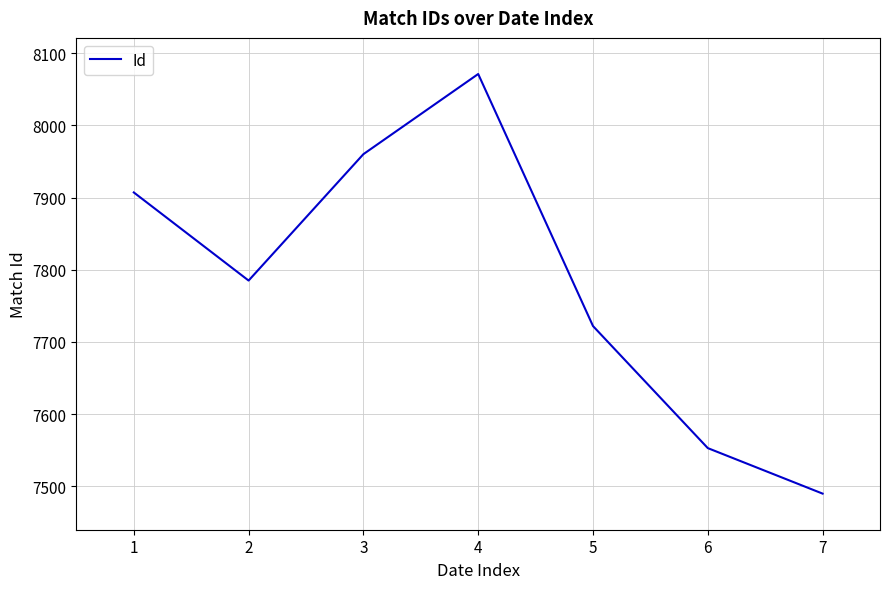

Which has a higher value, 6 or 4?

4